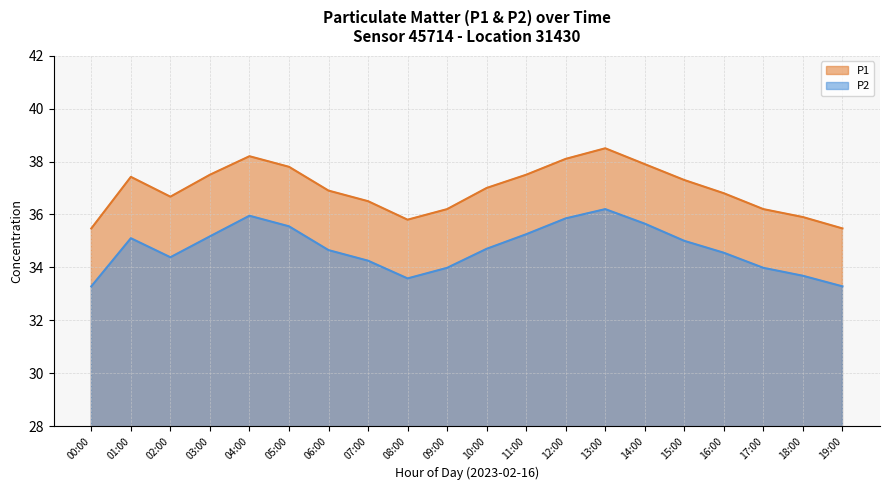

What is the sum of the P1 values at 16:00 and 11:00?

74.3